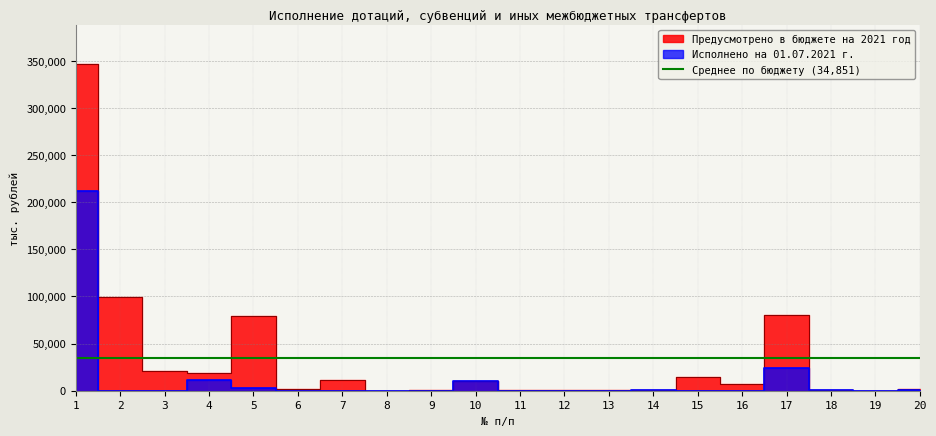

How many interior local valleys does the Предусмотрено в бюджете на 2021 год series have?

6